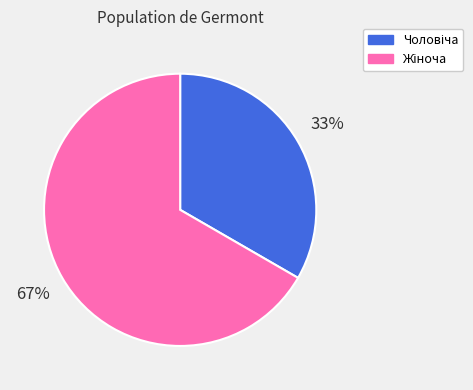

To the nearest percent, what is the average slice percentage?

50%